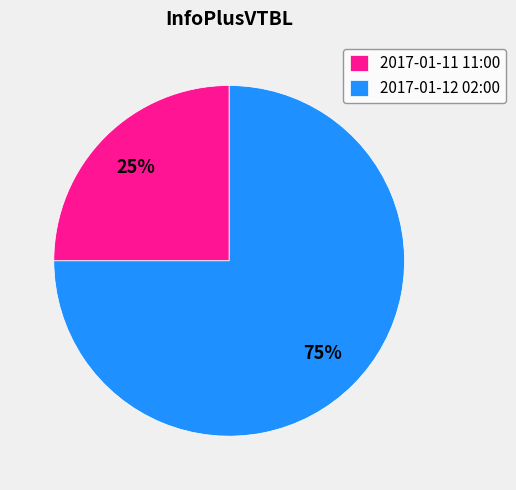

To the nearest percent, what portion does 2017-01-11 11:00 represent?

25%